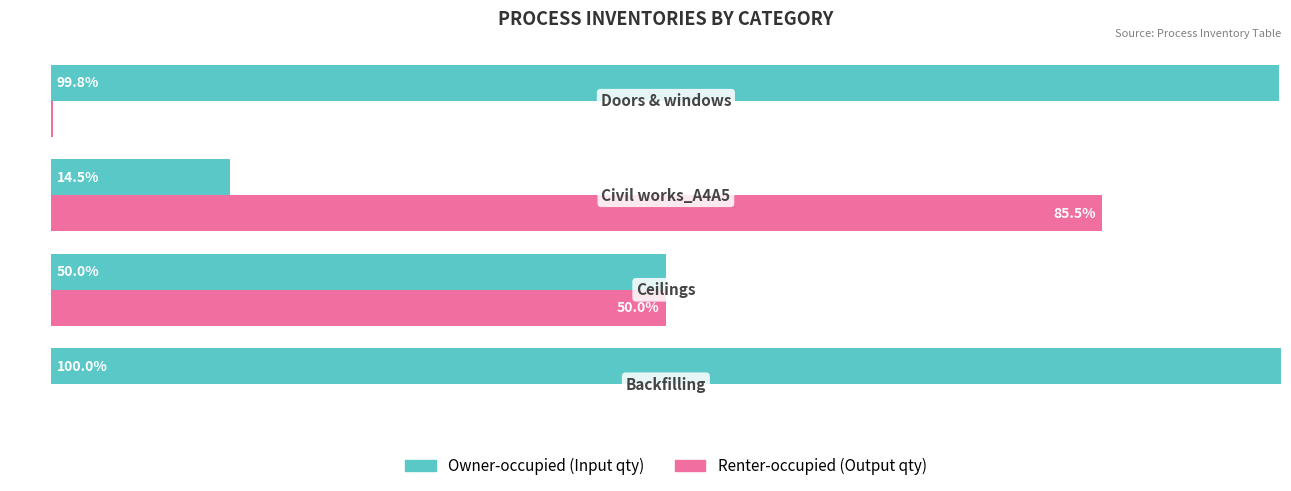

Which series has the largest total across all categories?

Owner-occupied (Input qty)